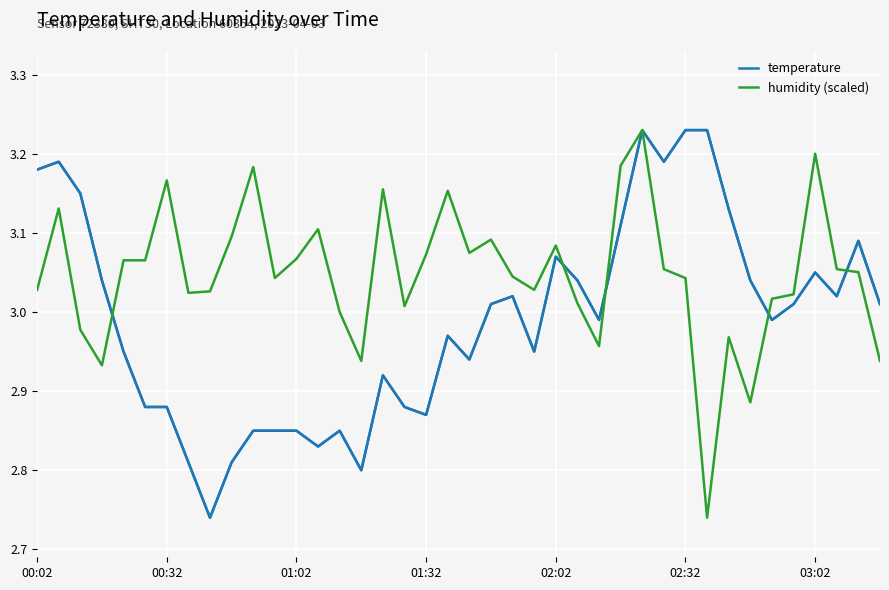

List the series in order of their overall mean, lowest first.

temperature, humidity (scaled)